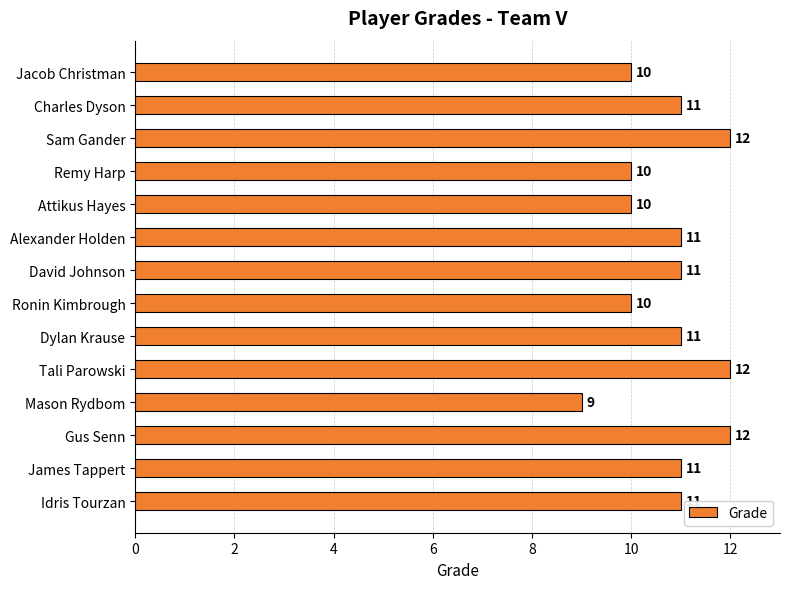

Between David Johnson and Gus Senn, which is larger?

Gus Senn